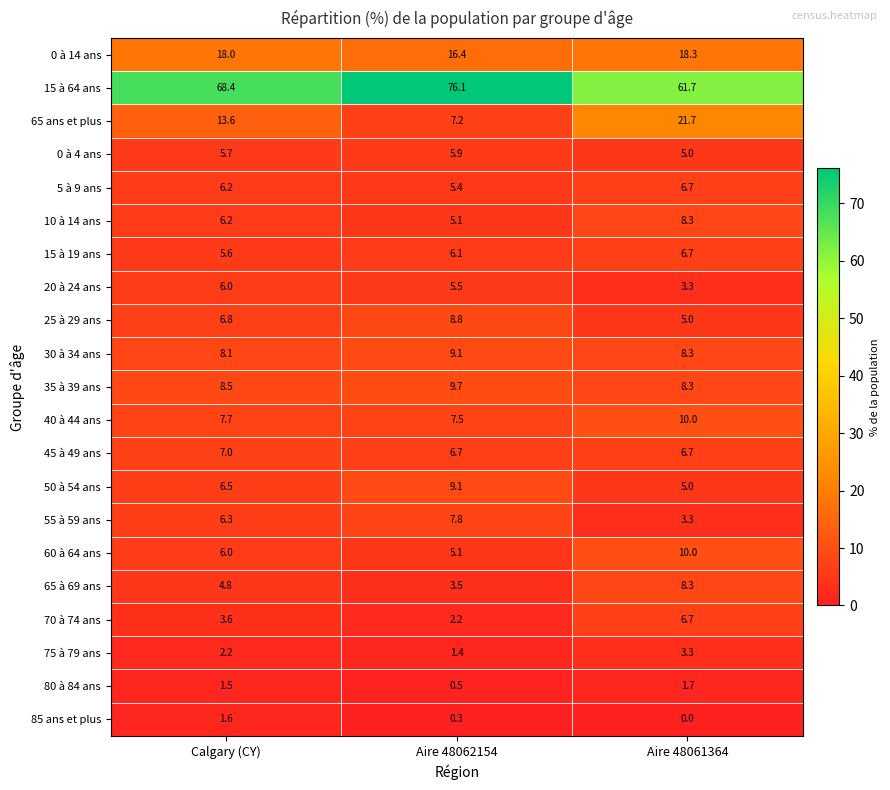

Which series has the largest range (max minus min)?

65 ans et plus